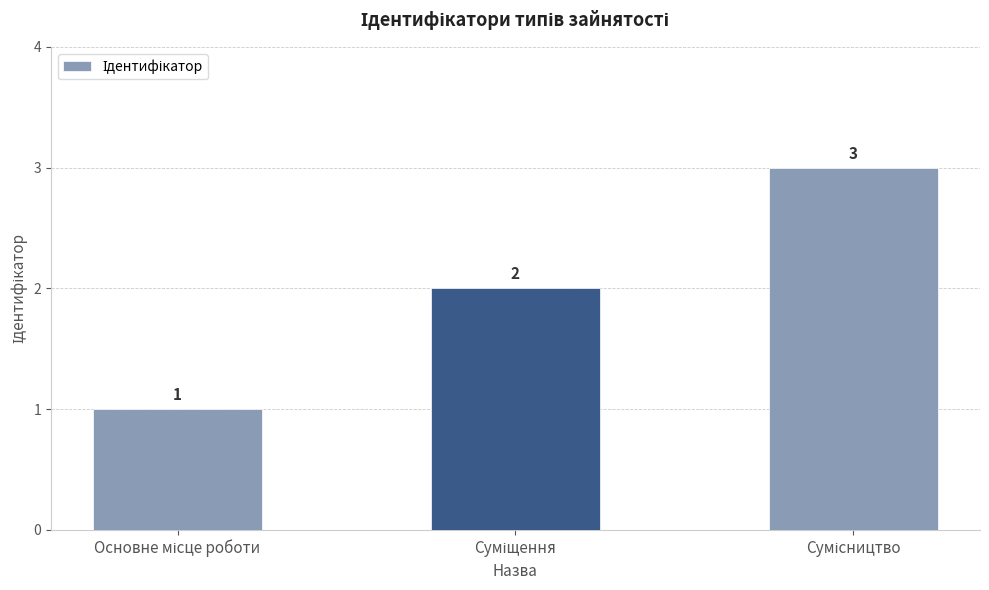

What is the value of the 2nd bar from the left?

2